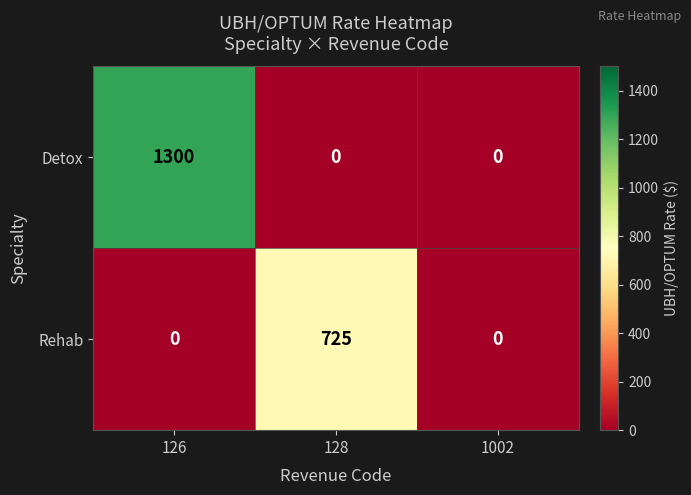

Rank the series by their maximum value, from highest to lowest.

Detox, Rehab